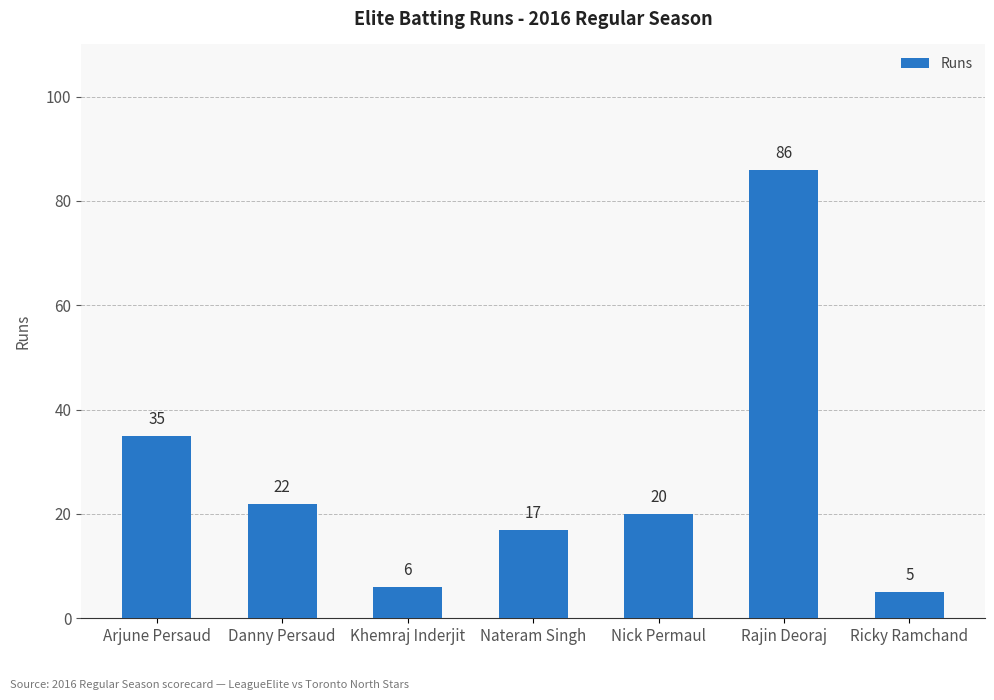

At which category does the chart reach its minimum across all series?

Ricky Ramchand